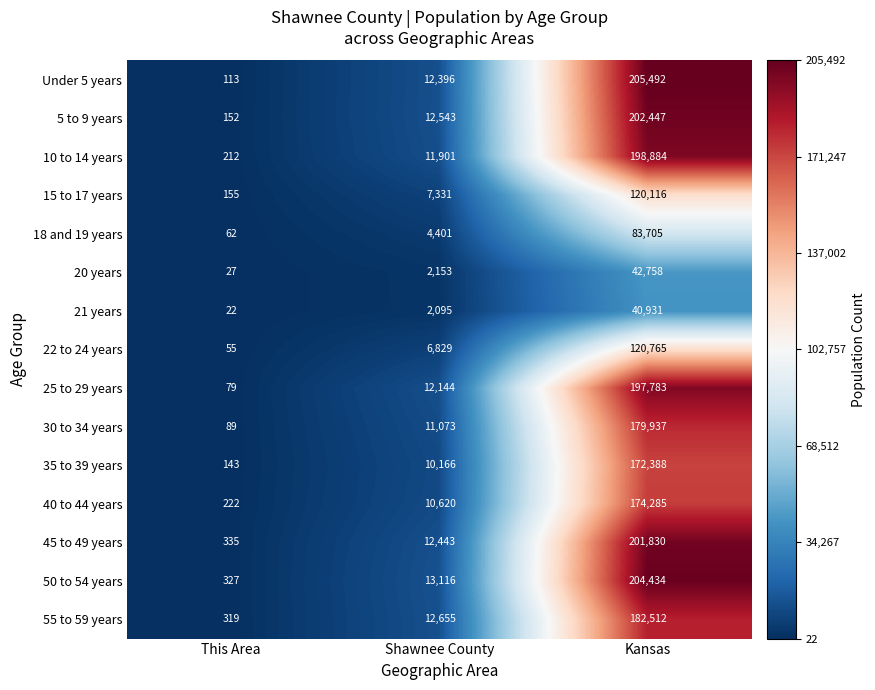

Is it true that 18 and 19 years equals 6369 at Shawnee County?

False